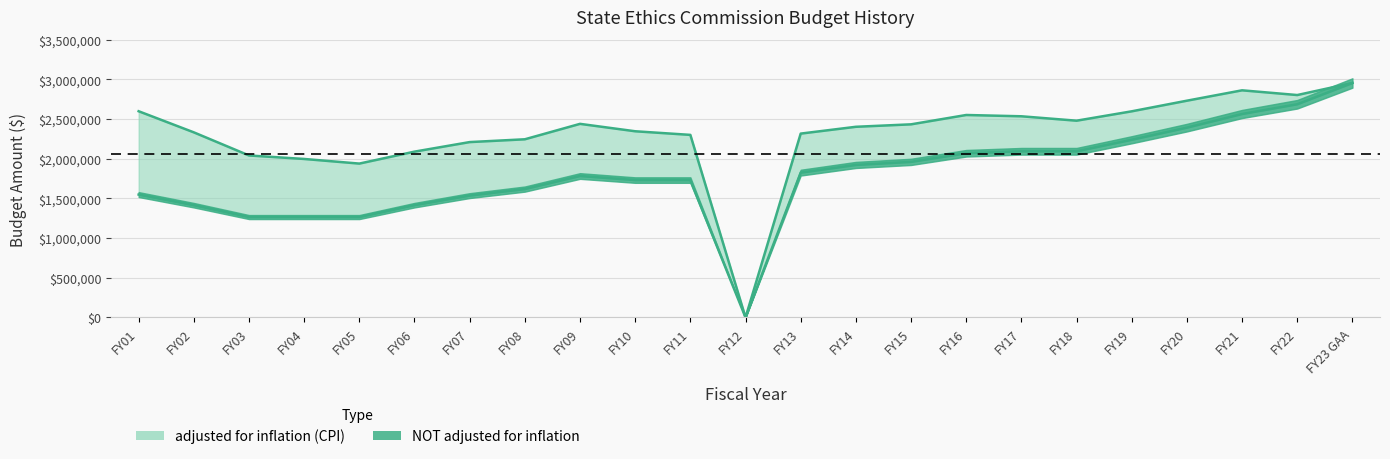

What is the difference between the second highest and minimum values in the NOT adjusted for inflation series?

2686373